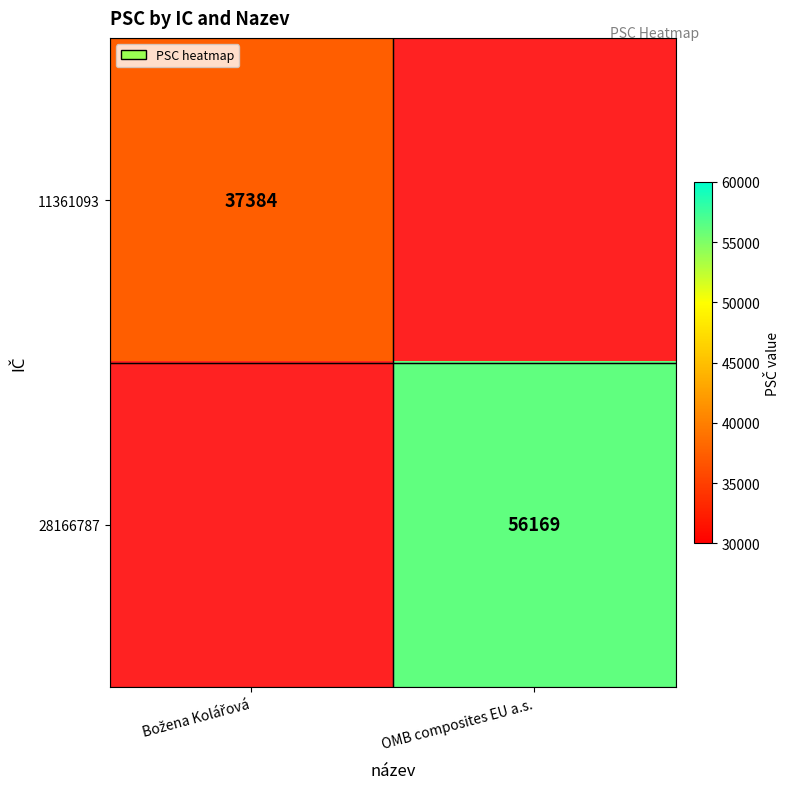

The value of 28166787 at OMB composites EU a.s. is 38505.1. True or false?

False